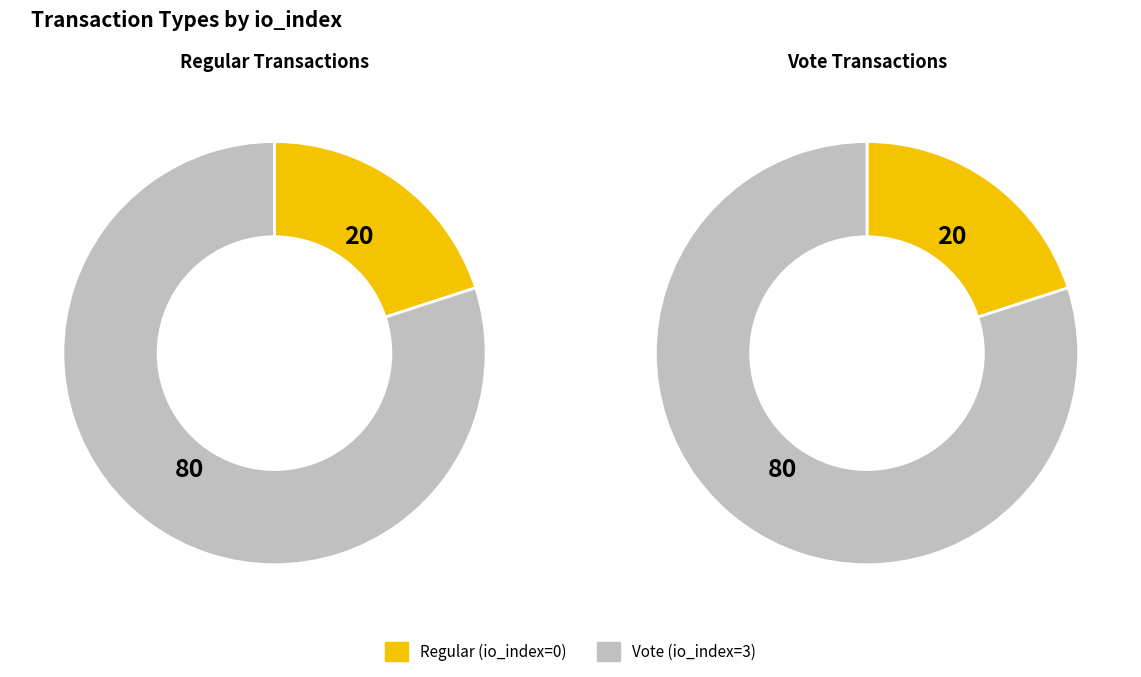

Combined, what portion of the pie is Vote (io_index=3) and Regular (io_index=0)?

100.0%